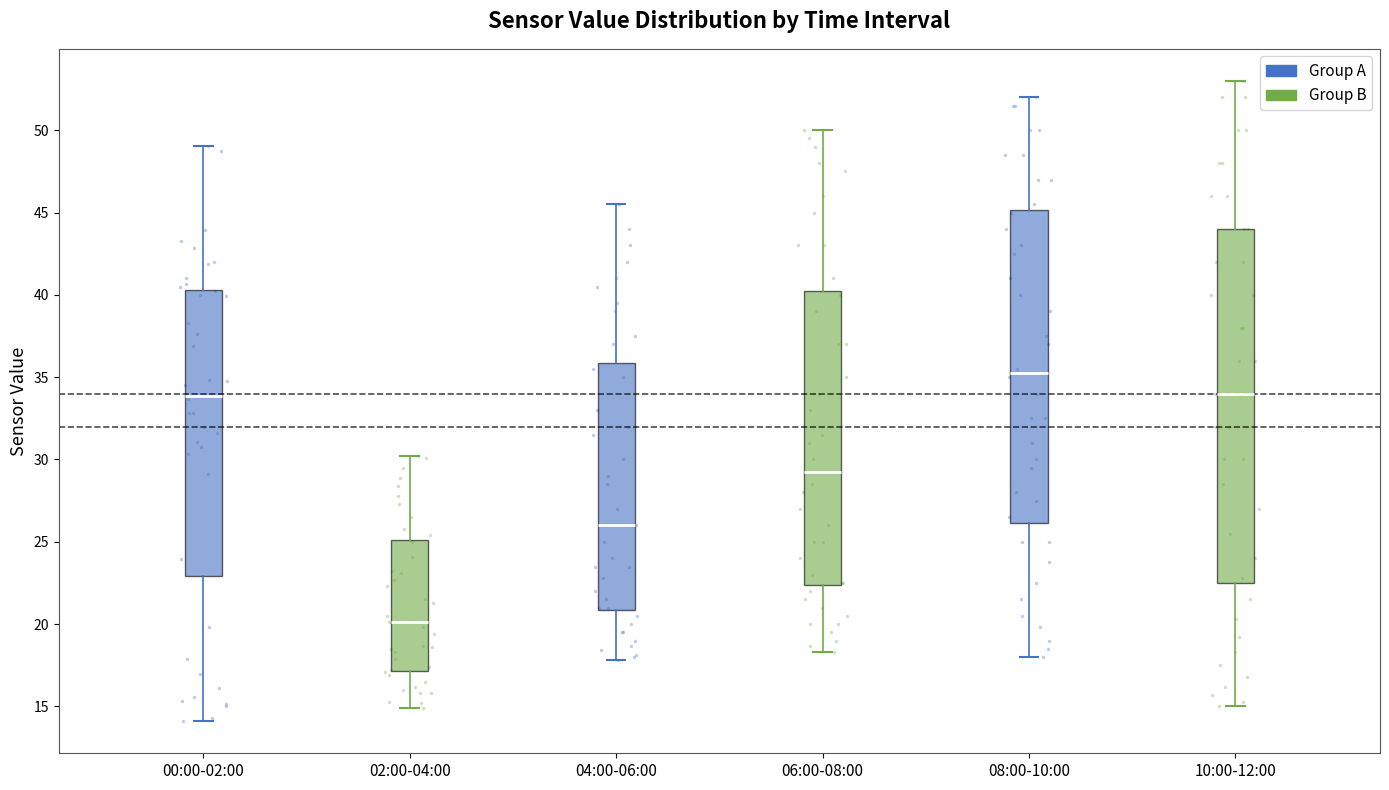

Where is the lower edge of the box for 08:00-10:00 on the y-axis? The values are not printed on the chart, so give them approximately, as read against the axis.

26.0